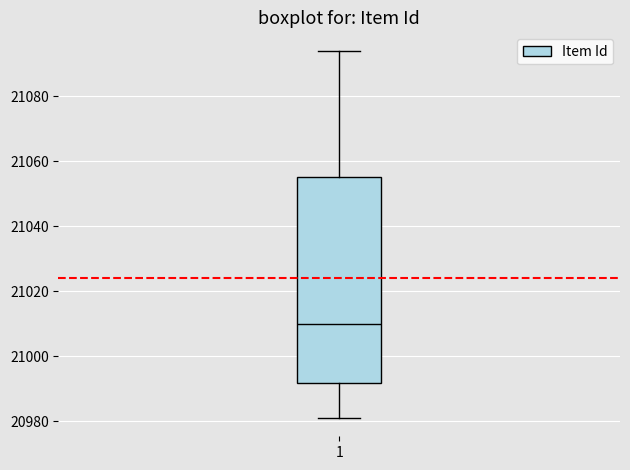

Where is the lower edge of the box at x = 1 on the y-axis? The values are not printed on the chart, so give them approximately, as read against the axis.

20992